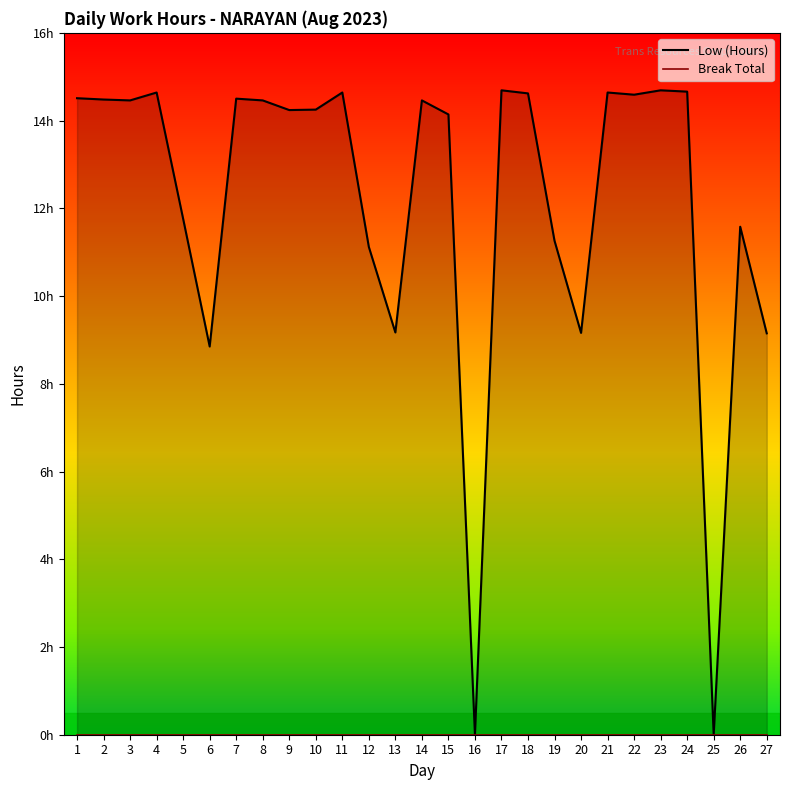

At 14, list the series in order from smallest to largest.

Break Total, Low (Hours)